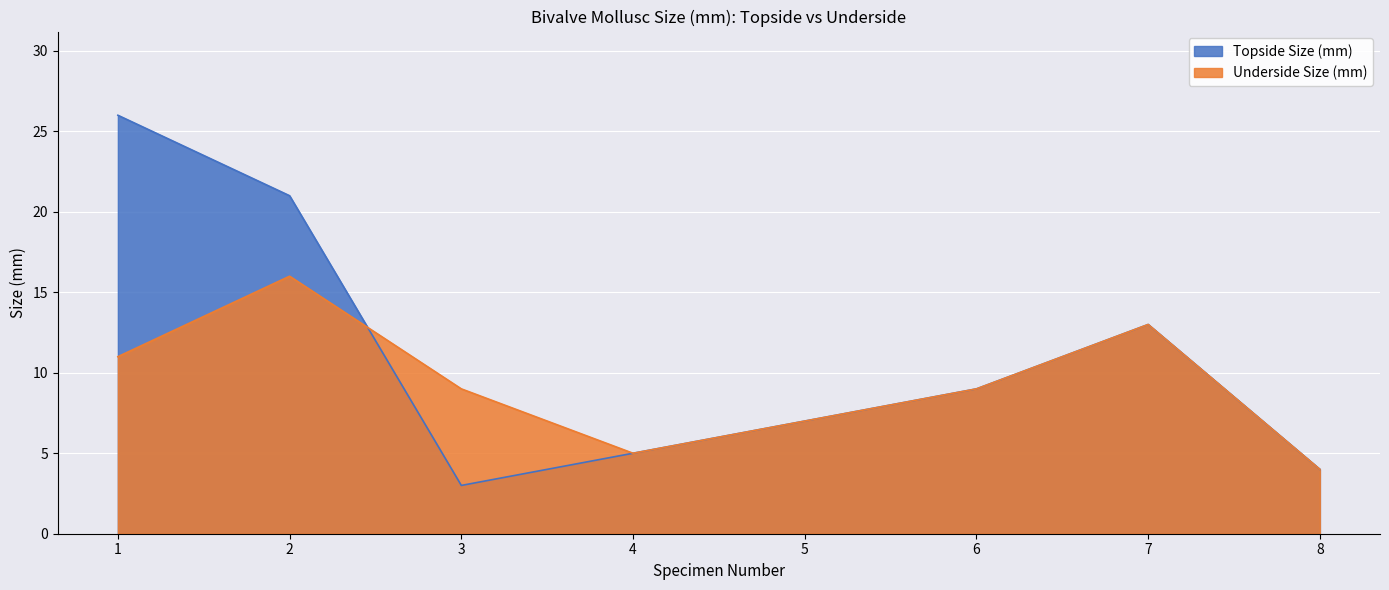

At 1, list the series in order from smallest to largest.

Underside Size (mm), Topside Size (mm)